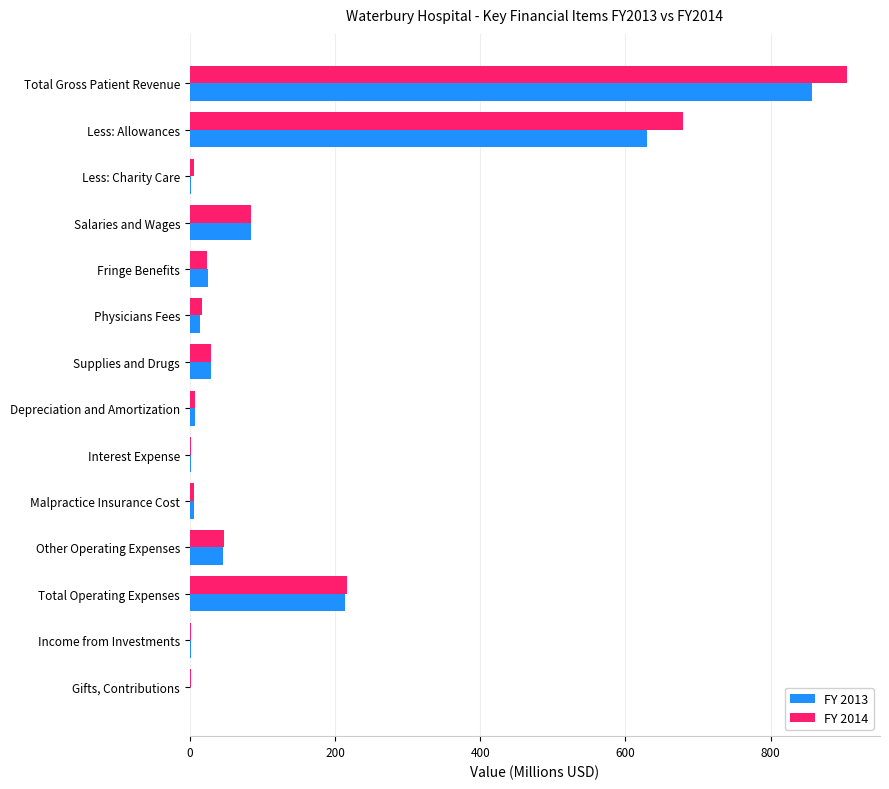

What is the maximum value shown in the chart?

905.5